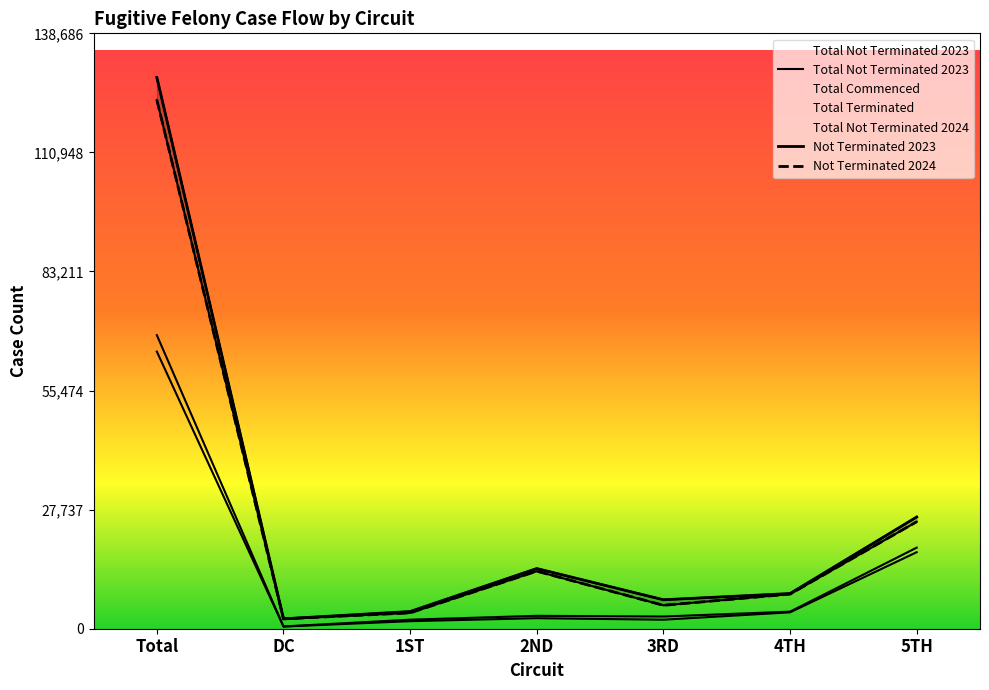

What is the average value of the Total Commenced series?

13832